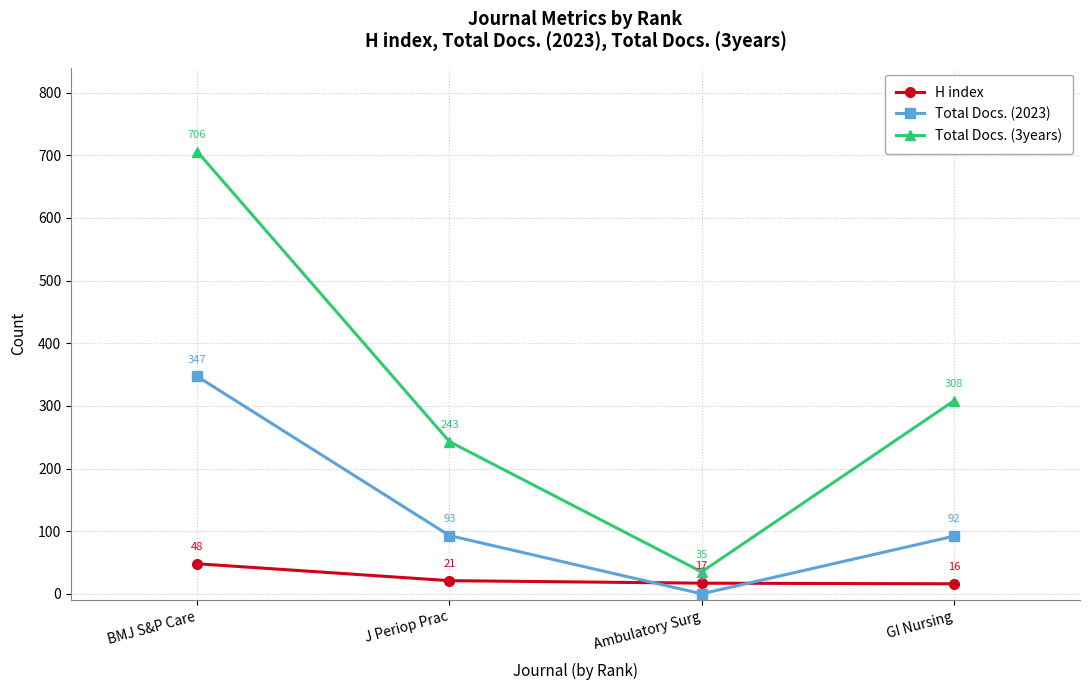

What is the maximum value for Total Docs. (2023)?

347